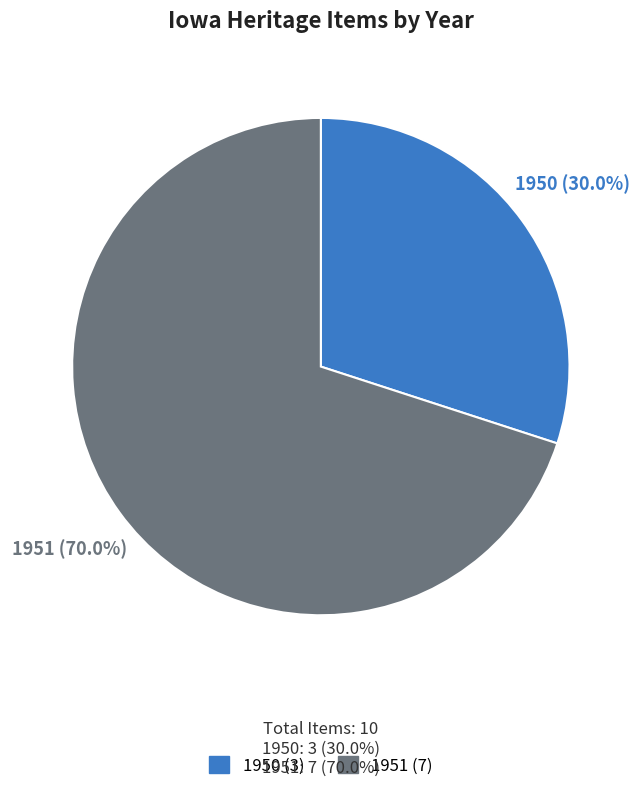

To the nearest percent, what is the average slice percentage?

50%